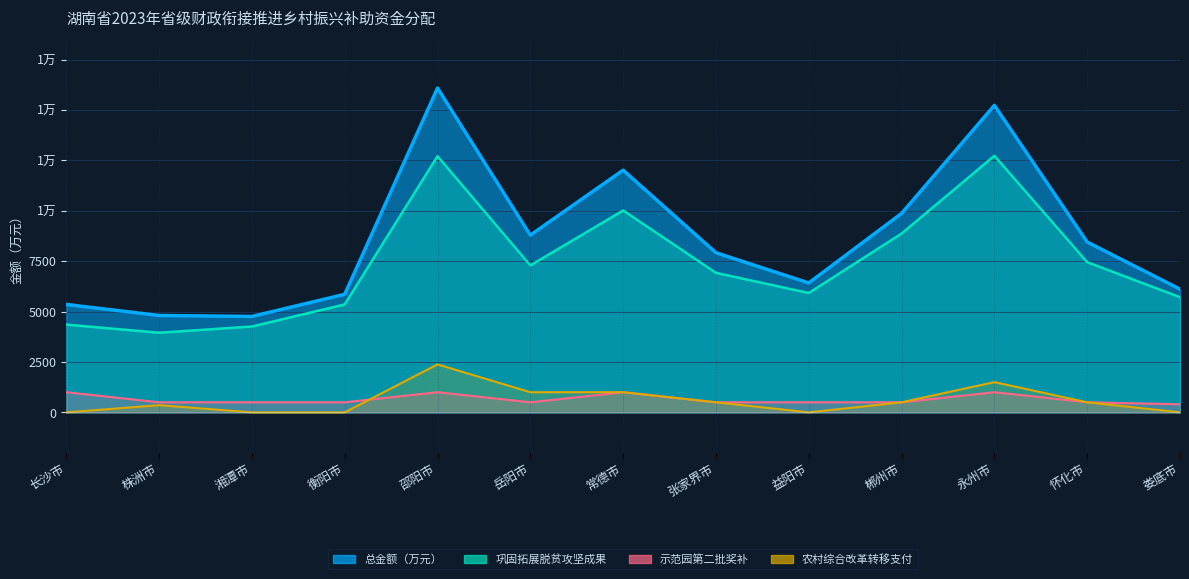

Where does the 总金额（万元） series first go above 7920?

邵阳市